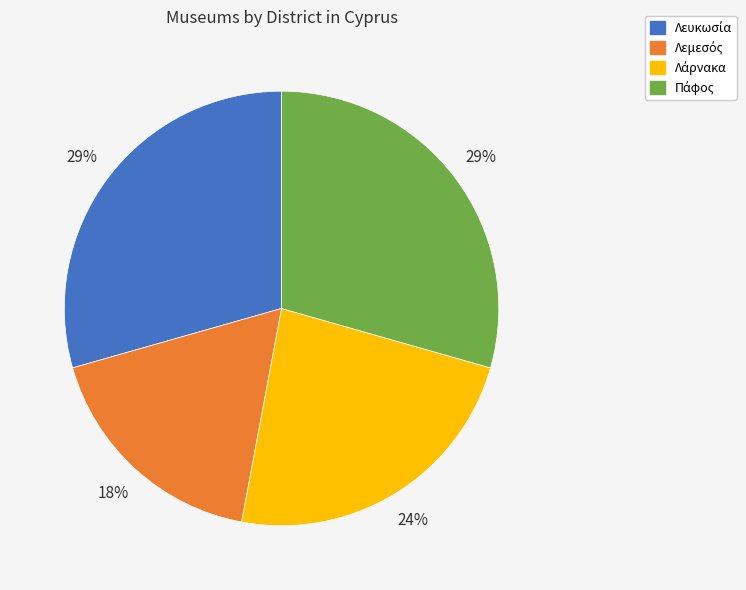

To the nearest percent, what is the average slice percentage?

25%